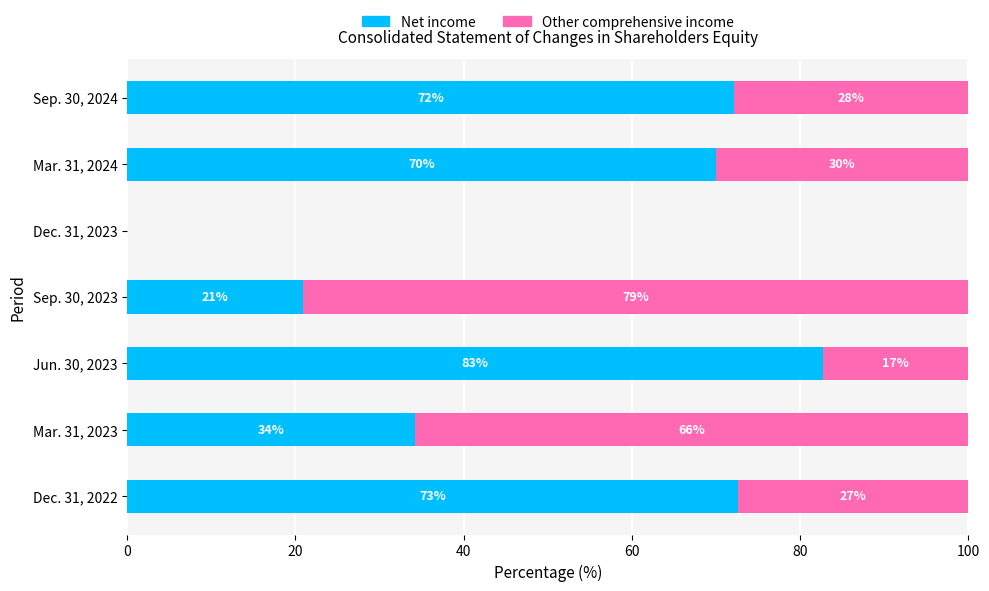

What is the total value across all series at Sep. 30, 2024?

100.0